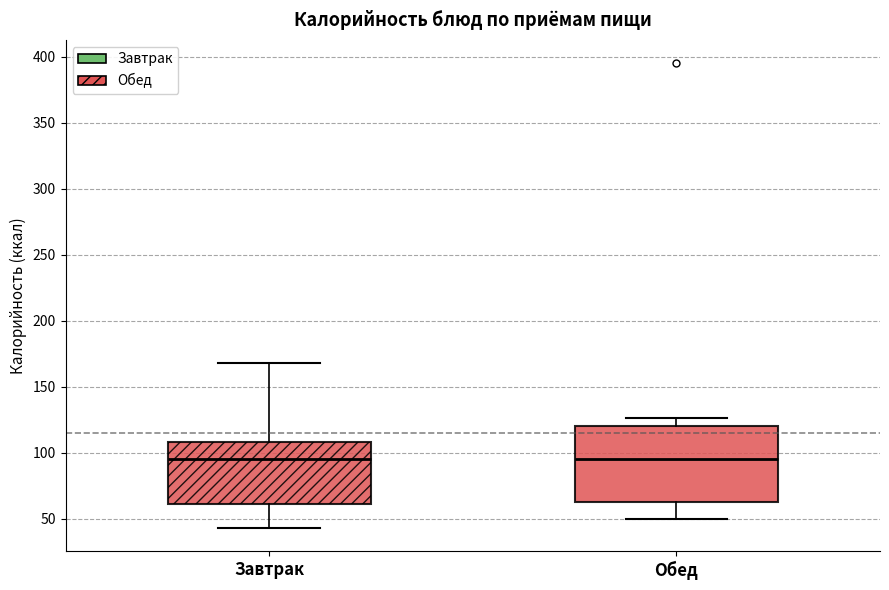

Reading left to right, transcribe this box plot: for each box, give where its median line is, the range the box spans, and where its two whiskers end, as read against the y-axis. The values are not printed on the chart, so give them approximately, as read against the axis.

Завтрак: median 95, box 60 to 110, whiskers 45 to 170
Обед: median 95, box 60 to 120, whiskers 50 to 125